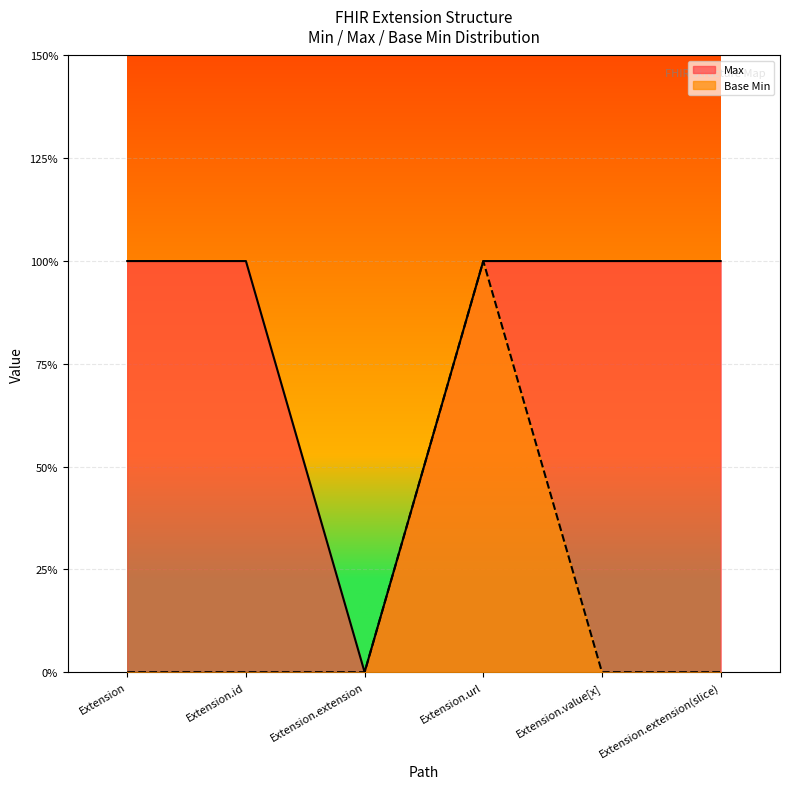

Reading right to left, extract all data points from this chart.

Max: 1	1	1	0	1	1
Base Min: 0	0	1	0	0	0